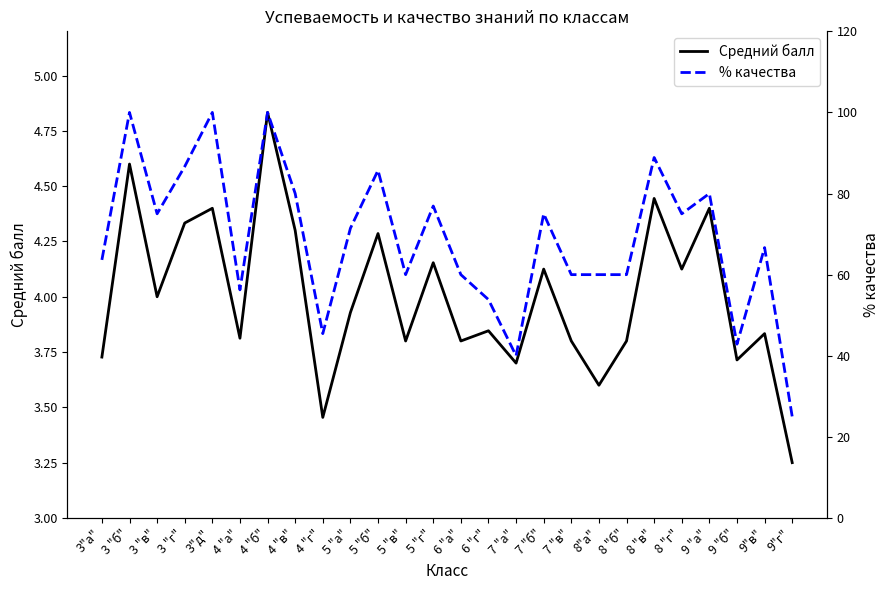

The value of % качества at 9"в" is 66.7. True or false?

True